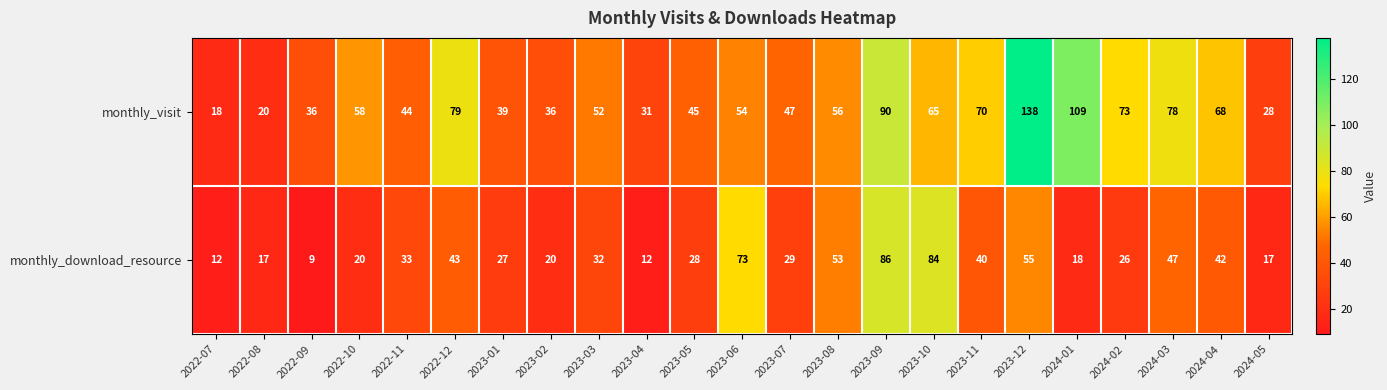

What is the approximate value of monthly_visit at 2024-02, to the nearest 50?

50